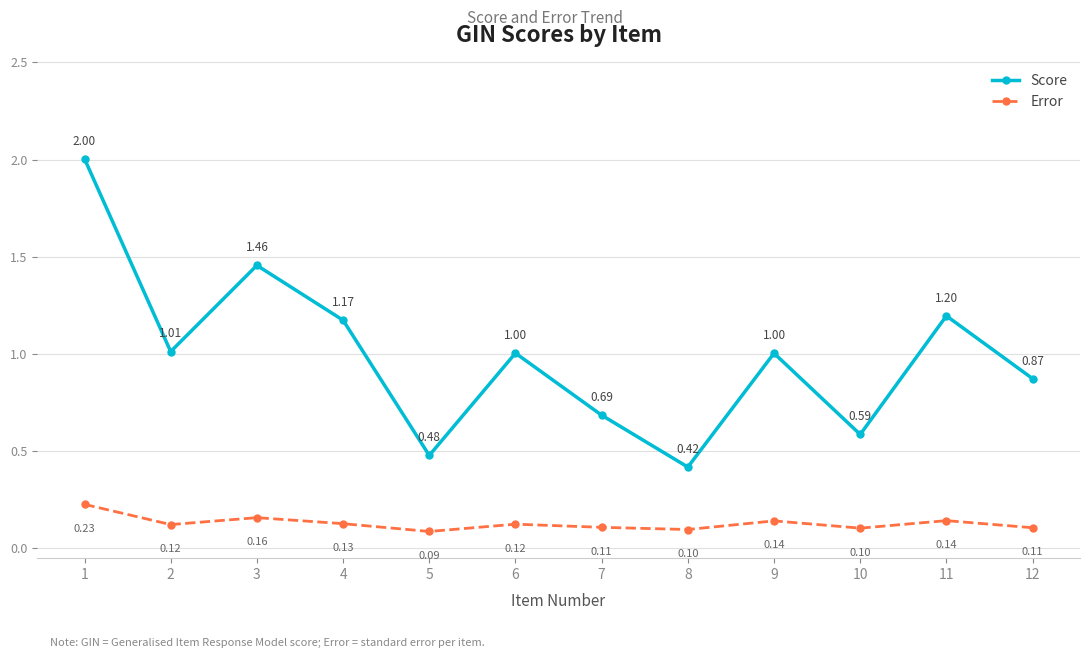

At which category is the sum across all series the highest?

1